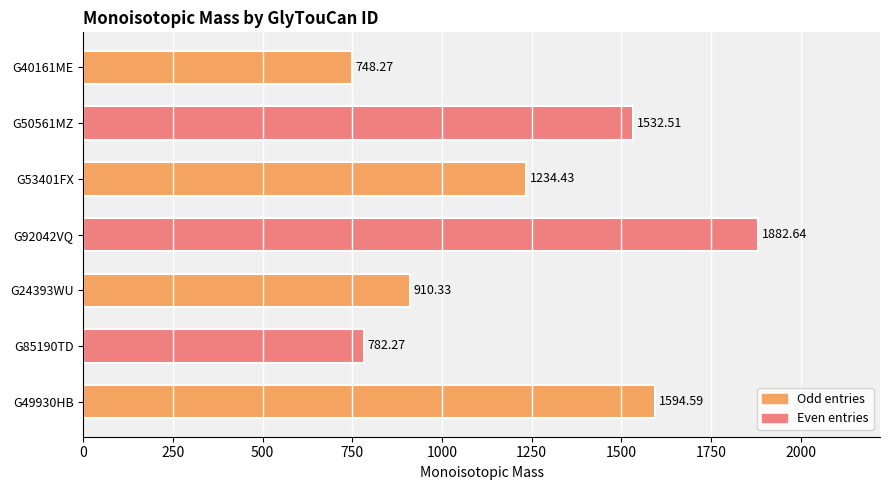

How many data points are above 1234?

4